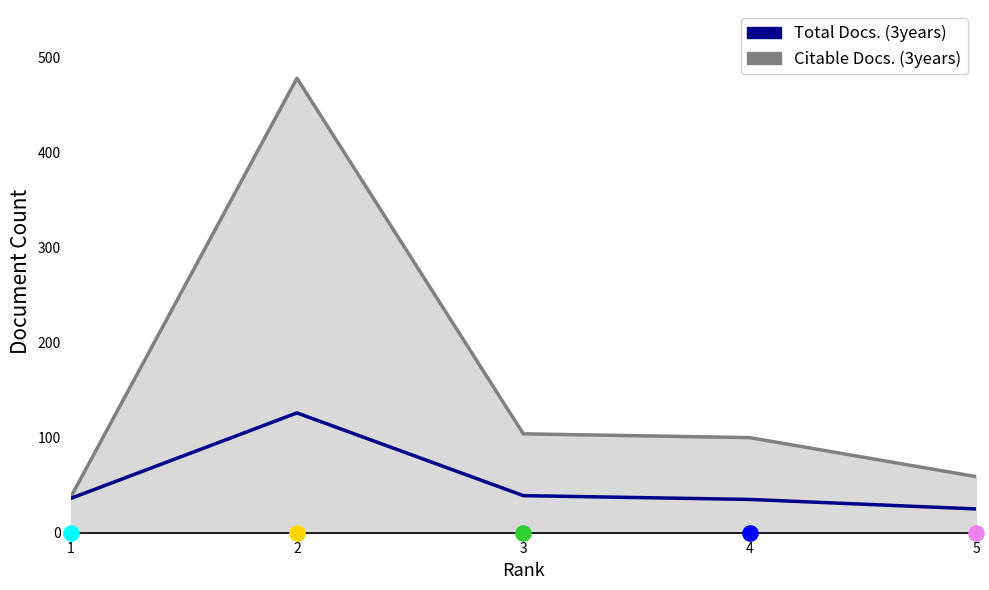

Which series reaches the maximum Y coordinate?

Citable Docs. (3years)